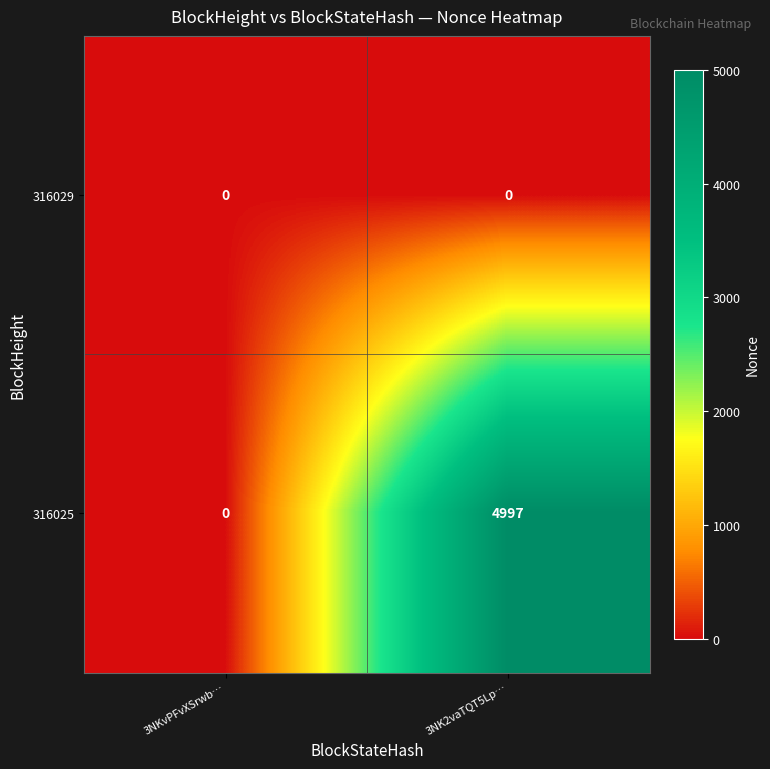

At how many categories does at least one series exceed 3514?

1